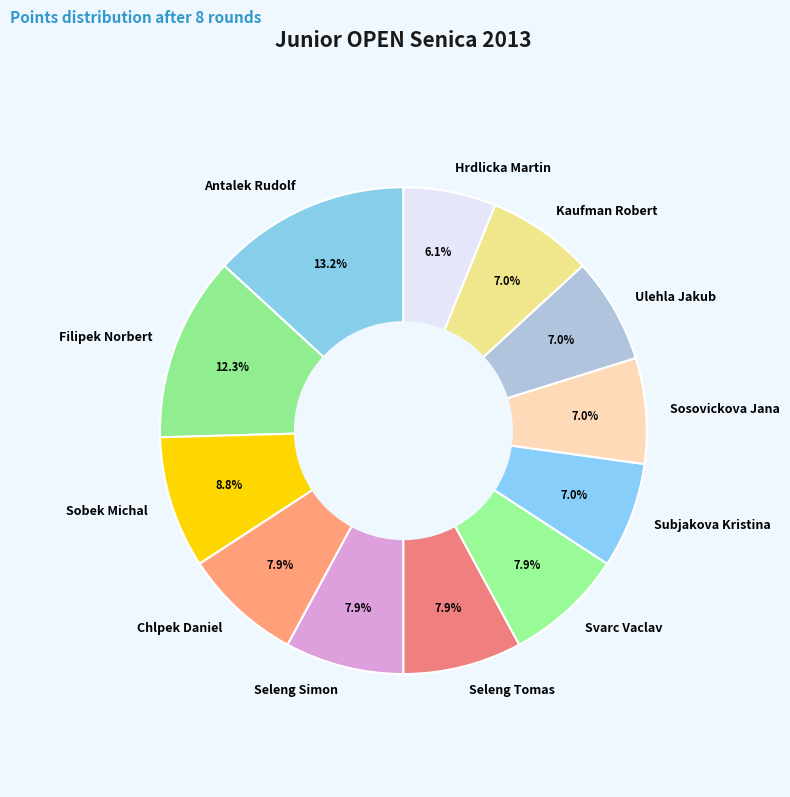

Is it true that Chlpek Daniel is 22% of the pie?

False